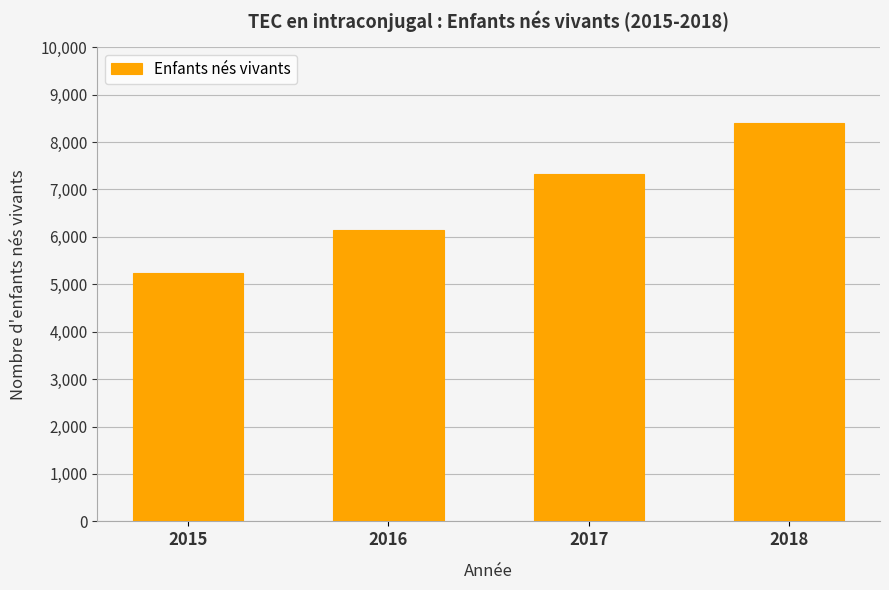

Is it true that the value at 2015 is 2038?

False